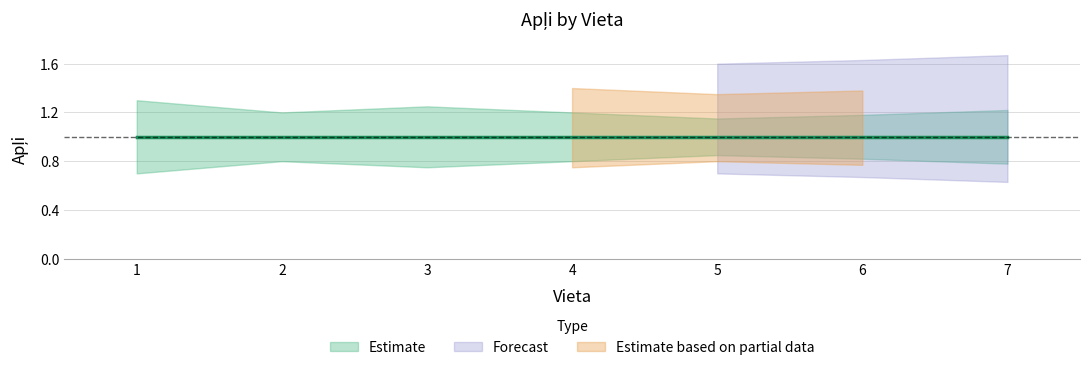

The value of Apļi at 6 is 1.0. True or false?

True